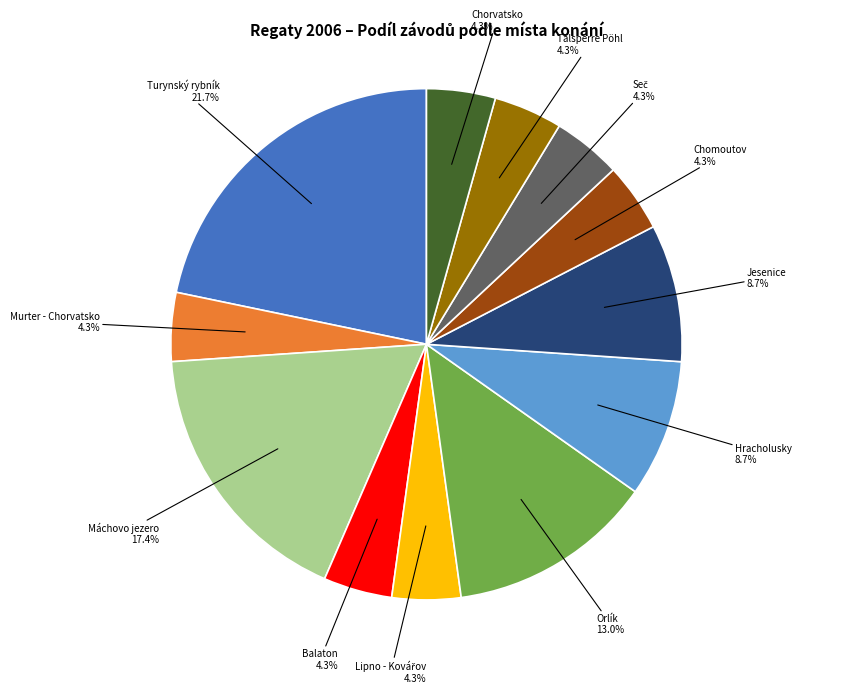

Is there any slice that represents more than half of the pie?

No